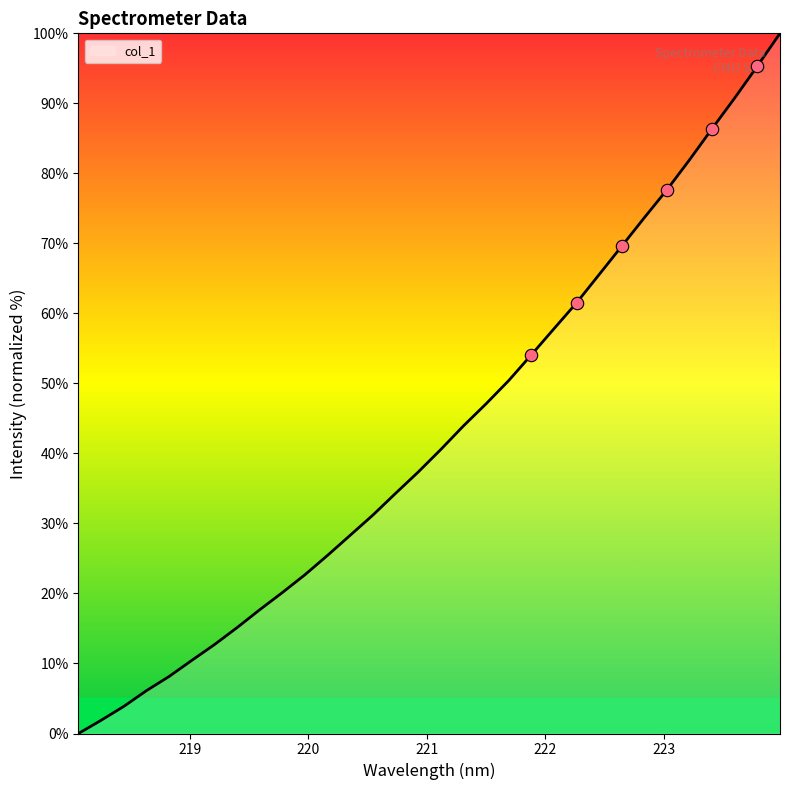

What is the difference between the maximum and minimum values?

100.0